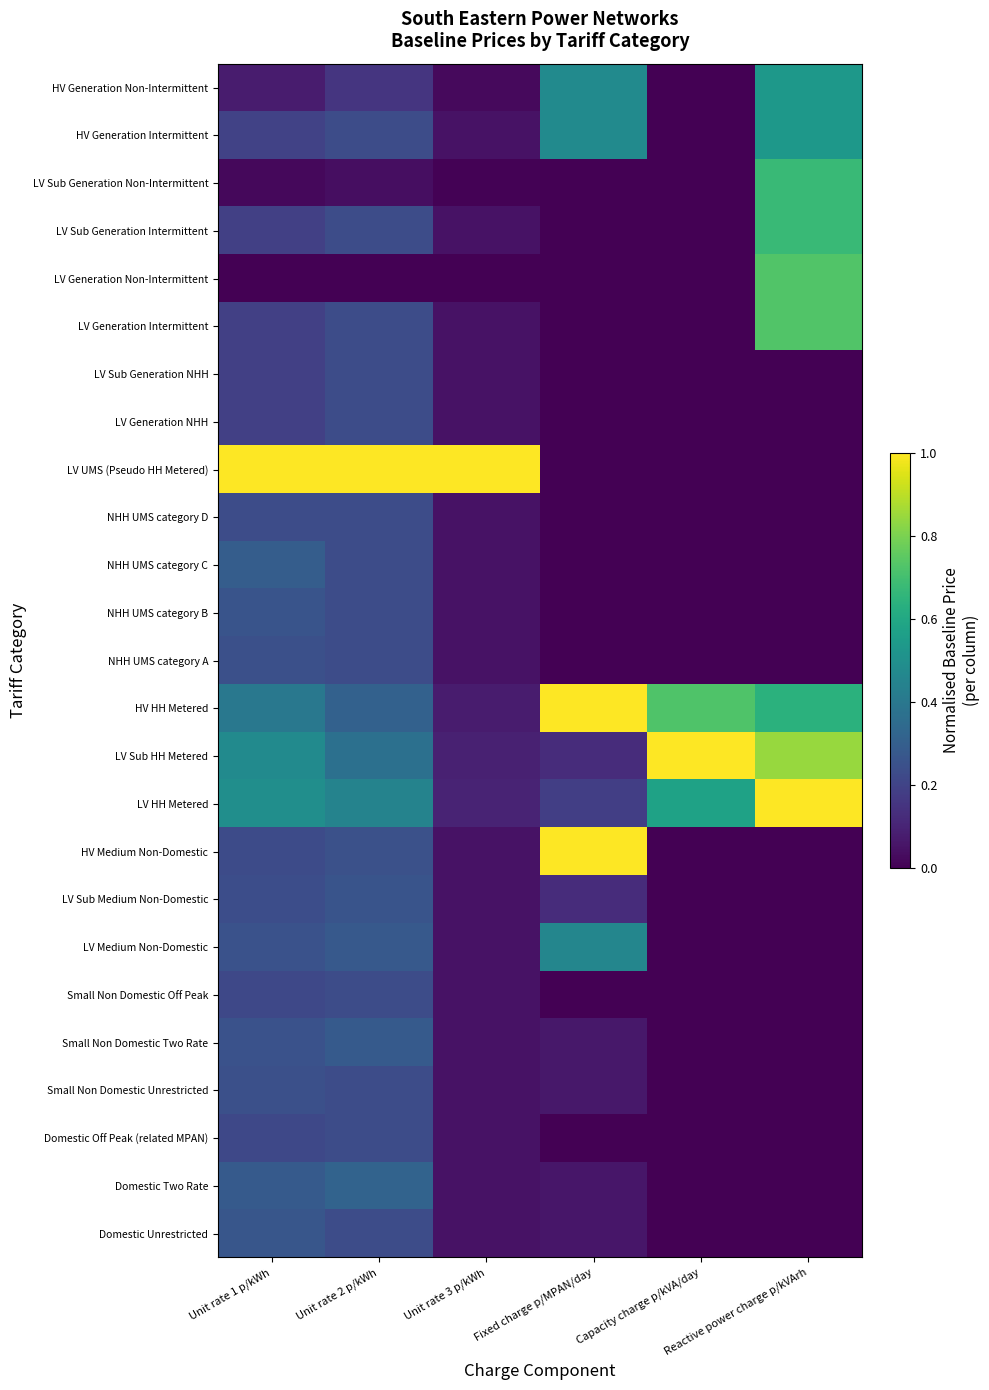

Reading left to right, list all the values displayed in this chart.

Domestic Unrestricted: Unit rate 1 p/kWh=0.3	Unit rate 2 p/kWh=0.2	Unit rate 3 p/kWh=0.0	Fixed charge p/MPAN/day=0.1	Capacity charge p/kVA/day=0.0	Reactive power charge p/kVArh=0.0
Domestic Two Rate: Unit rate 1 p/kWh=0.3	Unit rate 2 p/kWh=0.3	Unit rate 3 p/kWh=0.0	Fixed charge p/MPAN/day=0.1	Capacity charge p/kVA/day=0.0	Reactive power charge p/kVArh=0.0
Domestic Off Peak (related MPAN): Unit rate 1 p/kWh=0.2	Unit rate 2 p/kWh=0.2	Unit rate 3 p/kWh=0.0	Fixed charge p/MPAN/day=0.0	Capacity charge p/kVA/day=0.0	Reactive power charge p/kVArh=0.0
Small Non Domestic Unrestricted: Unit rate 1 p/kWh=0.2	Unit rate 2 p/kWh=0.2	Unit rate 3 p/kWh=0.0	Fixed charge p/MPAN/day=0.1	Capacity charge p/kVA/day=0.0	Reactive power charge p/kVArh=0.0
Small Non Domestic Two Rate: Unit rate 1 p/kWh=0.3	Unit rate 2 p/kWh=0.3	Unit rate 3 p/kWh=0.0	Fixed charge p/MPAN/day=0.1	Capacity charge p/kVA/day=0.0	Reactive power charge p/kVArh=0.0
Small Non Domestic Off Peak: Unit rate 1 p/kWh=0.2	Unit rate 2 p/kWh=0.2	Unit rate 3 p/kWh=0.0	Fixed charge p/MPAN/day=0.0	Capacity charge p/kVA/day=0.0	Reactive power charge p/kVArh=0.0
LV Medium Non-Domestic: Unit rate 1 p/kWh=0.3	Unit rate 2 p/kWh=0.3	Unit rate 3 p/kWh=0.0	Fixed charge p/MPAN/day=0.5	Capacity charge p/kVA/day=0.0	Reactive power charge p/kVArh=0.0
LV Sub Medium Non-Domestic: Unit rate 1 p/kWh=0.2	Unit rate 2 p/kWh=0.3	Unit rate 3 p/kWh=0.0	Fixed charge p/MPAN/day=0.1	Capacity charge p/kVA/day=0.0	Reactive power charge p/kVArh=0.0
HV Medium Non-Domestic: Unit rate 1 p/kWh=0.2	Unit rate 2 p/kWh=0.2	Unit rate 3 p/kWh=0.0	Fixed charge p/MPAN/day=1.0	Capacity charge p/kVA/day=0.0	Reactive power charge p/kVArh=0.0
LV HH Metered: Unit rate 1 p/kWh=0.5	Unit rate 2 p/kWh=0.4	Unit rate 3 p/kWh=0.1	Fixed charge p/MPAN/day=0.2	Capacity charge p/kVA/day=0.6	Reactive power charge p/kVArh=1.0
LV Sub HH Metered: Unit rate 1 p/kWh=0.5	Unit rate 2 p/kWh=0.4	Unit rate 3 p/kWh=0.1	Fixed charge p/MPAN/day=0.1	Capacity charge p/kVA/day=1.0	Reactive power charge p/kVArh=0.8
HV HH Metered: Unit rate 1 p/kWh=0.4	Unit rate 2 p/kWh=0.3	Unit rate 3 p/kWh=0.1	Fixed charge p/MPAN/day=1.0	Capacity charge p/kVA/day=0.7	Reactive power charge p/kVArh=0.6
NHH UMS category A: Unit rate 1 p/kWh=0.2	Unit rate 2 p/kWh=0.2	Unit rate 3 p/kWh=0.0	Fixed charge p/MPAN/day=0.0	Capacity charge p/kVA/day=0.0	Reactive power charge p/kVArh=0.0
NHH UMS category B: Unit rate 1 p/kWh=0.3	Unit rate 2 p/kWh=0.2	Unit rate 3 p/kWh=0.0	Fixed charge p/MPAN/day=0.0	Capacity charge p/kVA/day=0.0	Reactive power charge p/kVArh=0.0
NHH UMS category C: Unit rate 1 p/kWh=0.3	Unit rate 2 p/kWh=0.2	Unit rate 3 p/kWh=0.0	Fixed charge p/MPAN/day=0.0	Capacity charge p/kVA/day=0.0	Reactive power charge p/kVArh=0.0
NHH UMS category D: Unit rate 1 p/kWh=0.2	Unit rate 2 p/kWh=0.2	Unit rate 3 p/kWh=0.0	Fixed charge p/MPAN/day=0.0	Capacity charge p/kVA/day=0.0	Reactive power charge p/kVArh=0.0
LV UMS (Pseudo HH Metered): Unit rate 1 p/kWh=1.0	Unit rate 2 p/kWh=1.0	Unit rate 3 p/kWh=1.0	Fixed charge p/MPAN/day=0.0	Capacity charge p/kVA/day=0.0	Reactive power charge p/kVArh=0.0
LV Generation NHH: Unit rate 1 p/kWh=0.2	Unit rate 2 p/kWh=0.2	Unit rate 3 p/kWh=0.0	Fixed charge p/MPAN/day=0.0	Capacity charge p/kVA/day=0.0	Reactive power charge p/kVArh=0.0
LV Sub Generation NHH: Unit rate 1 p/kWh=0.2	Unit rate 2 p/kWh=0.2	Unit rate 3 p/kWh=0.0	Fixed charge p/MPAN/day=0.0	Capacity charge p/kVA/day=0.0	Reactive power charge p/kVArh=0.0
LV Generation Intermittent: Unit rate 1 p/kWh=0.2	Unit rate 2 p/kWh=0.2	Unit rate 3 p/kWh=0.0	Fixed charge p/MPAN/day=0.0	Capacity charge p/kVA/day=0.0	Reactive power charge p/kVArh=0.7
LV Generation Non-Intermittent: Unit rate 1 p/kWh=0.0	Unit rate 2 p/kWh=0.0	Unit rate 3 p/kWh=0.0	Fixed charge p/MPAN/day=0.0	Capacity charge p/kVA/day=0.0	Reactive power charge p/kVArh=0.7
LV Sub Generation Intermittent: Unit rate 1 p/kWh=0.2	Unit rate 2 p/kWh=0.2	Unit rate 3 p/kWh=0.0	Fixed charge p/MPAN/day=0.0	Capacity charge p/kVA/day=0.0	Reactive power charge p/kVArh=0.7
LV Sub Generation Non-Intermittent: Unit rate 1 p/kWh=0.0	Unit rate 2 p/kWh=0.0	Unit rate 3 p/kWh=0.0	Fixed charge p/MPAN/day=0.0	Capacity charge p/kVA/day=0.0	Reactive power charge p/kVArh=0.7
HV Generation Intermittent: Unit rate 1 p/kWh=0.2	Unit rate 2 p/kWh=0.2	Unit rate 3 p/kWh=0.0	Fixed charge p/MPAN/day=0.5	Capacity charge p/kVA/day=0.0	Reactive power charge p/kVArh=0.5
HV Generation Non-Intermittent: Unit rate 1 p/kWh=0.1	Unit rate 2 p/kWh=0.2	Unit rate 3 p/kWh=0.0	Fixed charge p/MPAN/day=0.5	Capacity charge p/kVA/day=0.0	Reactive power charge p/kVArh=0.5